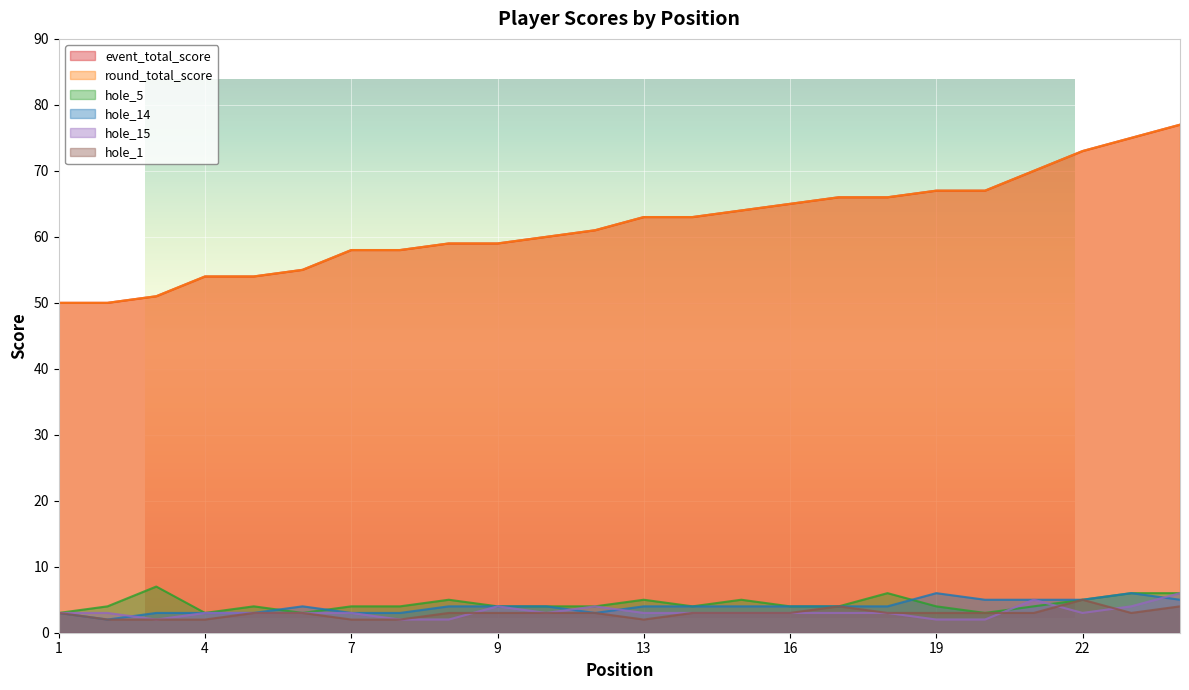

Reading left to right, extract all data points from this chart.

event_total_score: 50	50	51	54	54	55	58	58	59	59	60	61	63	63	64	65	66	66	67	67	70	73	75	77
round_total_score: 50	50	51	54	54	55	58	58	59	59	60	61	63	63	64	65	66	66	67	67	70	73	75	77
hole_5: 3	4	7	3	4	3	4	4	5	4	4	4	5	4	5	4	4	6	4	3	4	5	6	6
hole_14: 3	2	3	3	3	4	3	3	4	4	4	3	4	4	4	4	4	4	6	5	5	5	6	5
hole_15: 3	3	2	3	3	3	3	2	2	4	3	4	3	3	3	3	3	3	2	2	5	3	4	6
hole_1: 3	2	2	2	3	3	2	2	3	3	3	3	2	3	3	3	4	3	3	3	3	5	3	4